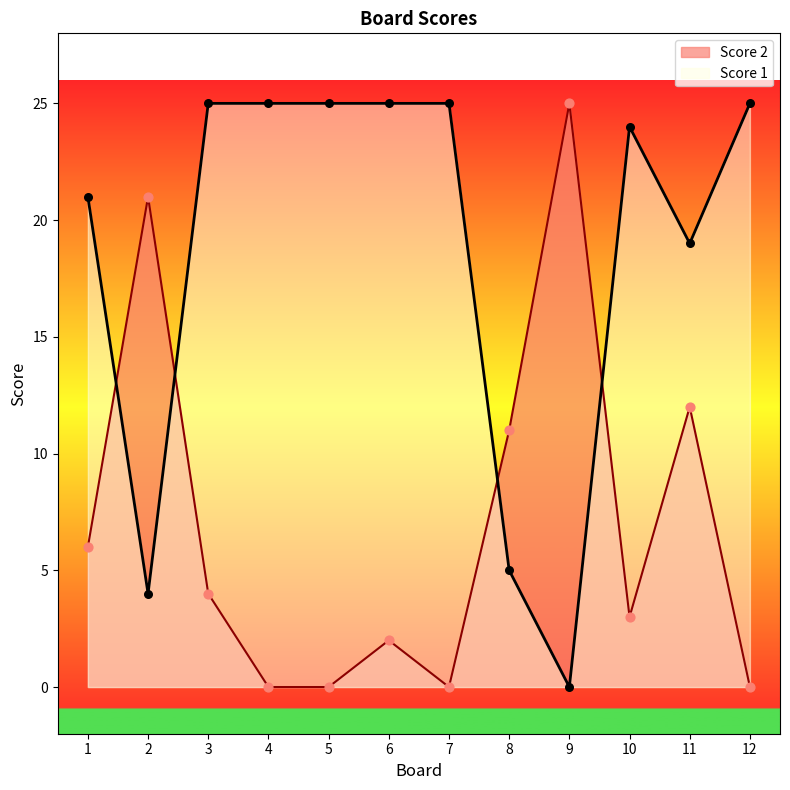

Which series has the largest total across all categories?

Score 1